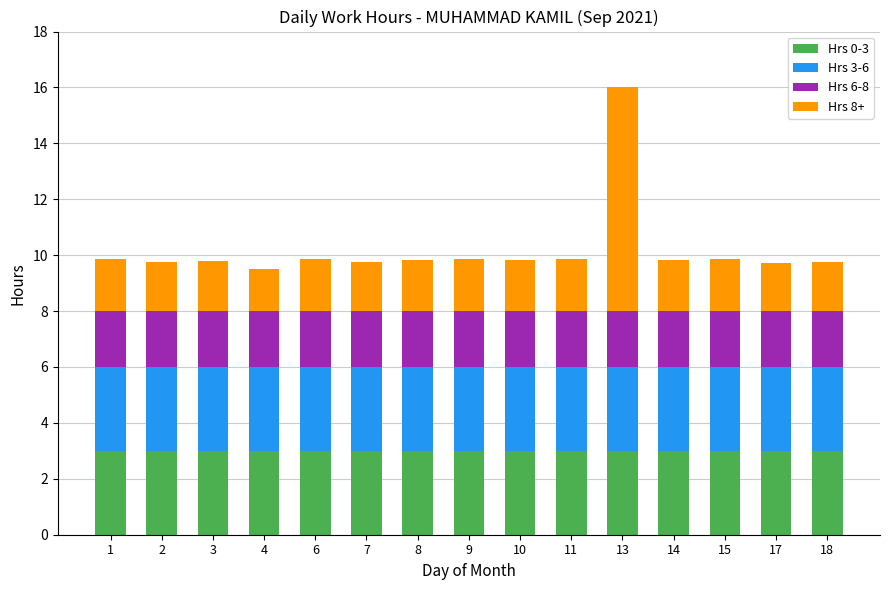

Are the bars grouped side by side (vs. stacked)?

No